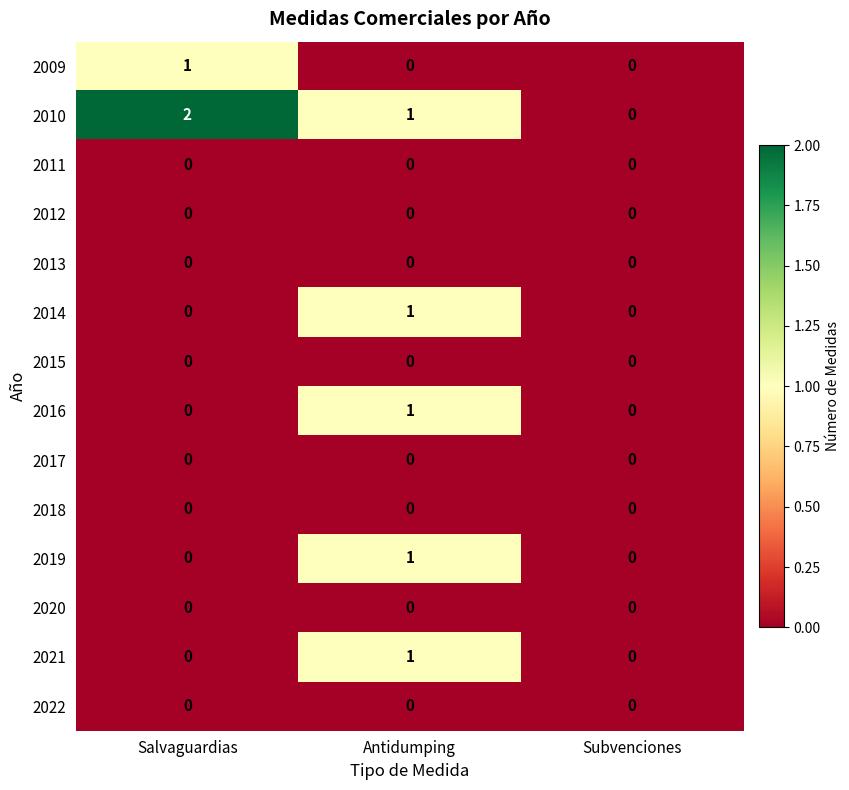

What is the total value across all series at Salvaguardias?

3